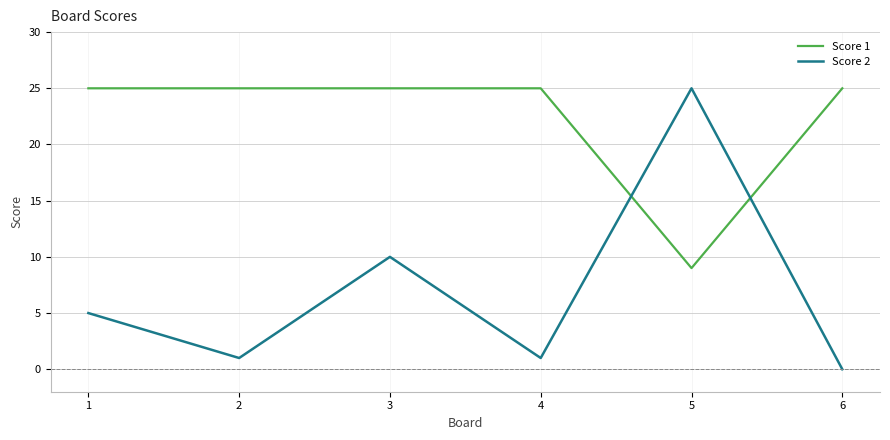

How many intersections are there between Score 2 and Score 1?

2